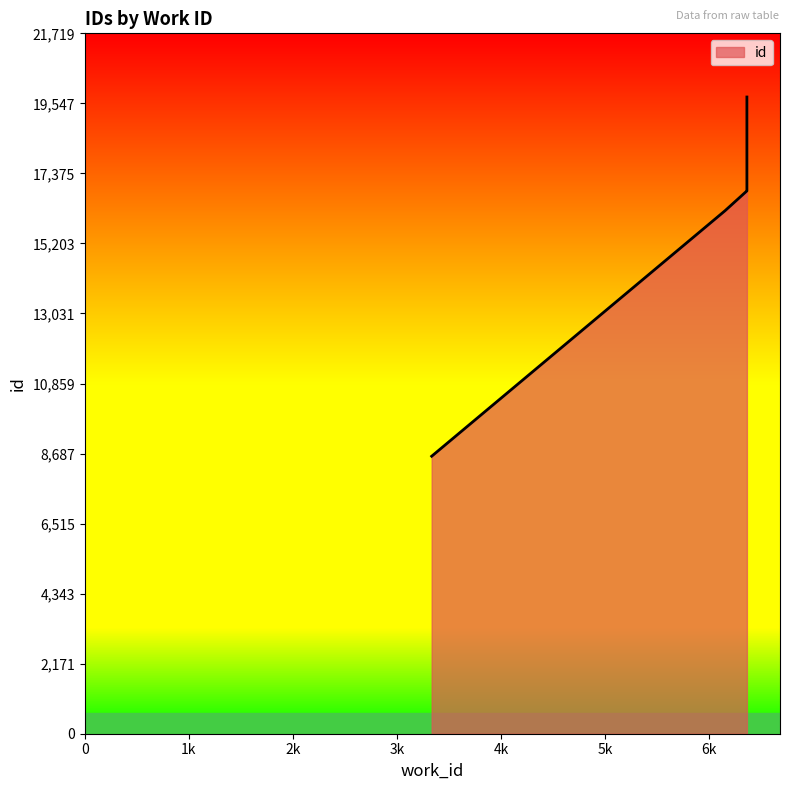

List the labels in order of value, smallest first.

3334, 6155, 6365, 6365, 6365, 6365, 6365, 6365